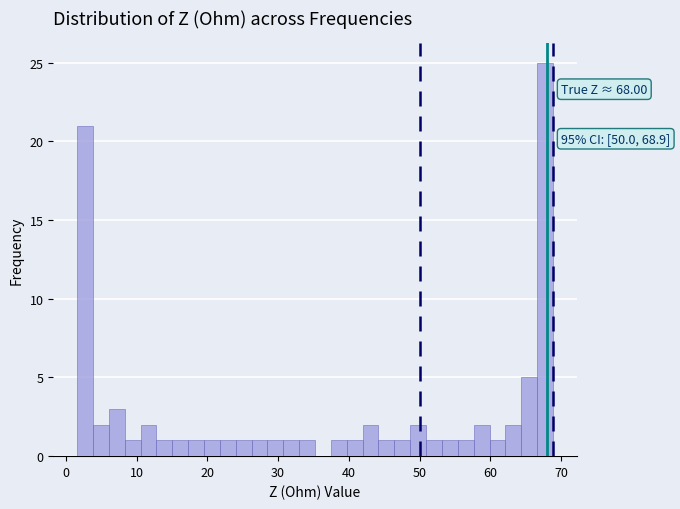

Read against the x-axis, roughly where is the centre of the tallest bar?

68